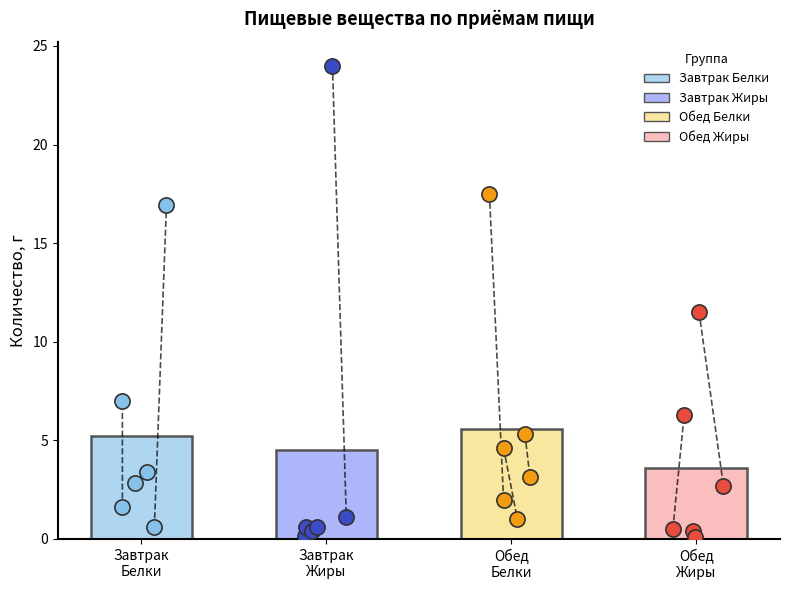

Which series has the largest total across all categories?

Белки